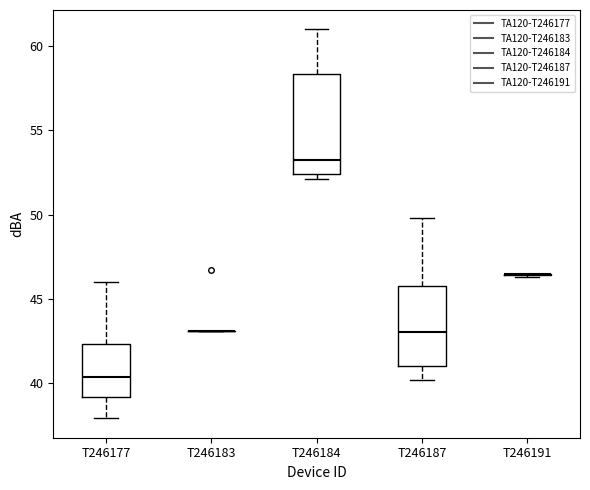

Which box is the tallest, from its lower edge to its upper edge?

T246184